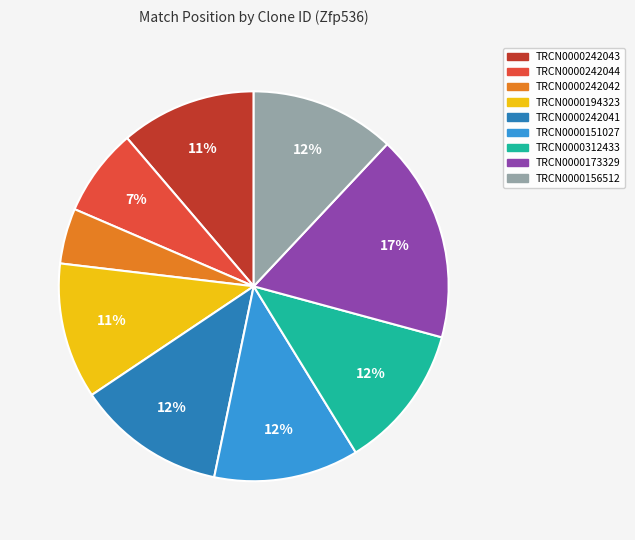

Which category has the smallest portion of the pie?

TRCN0000242042